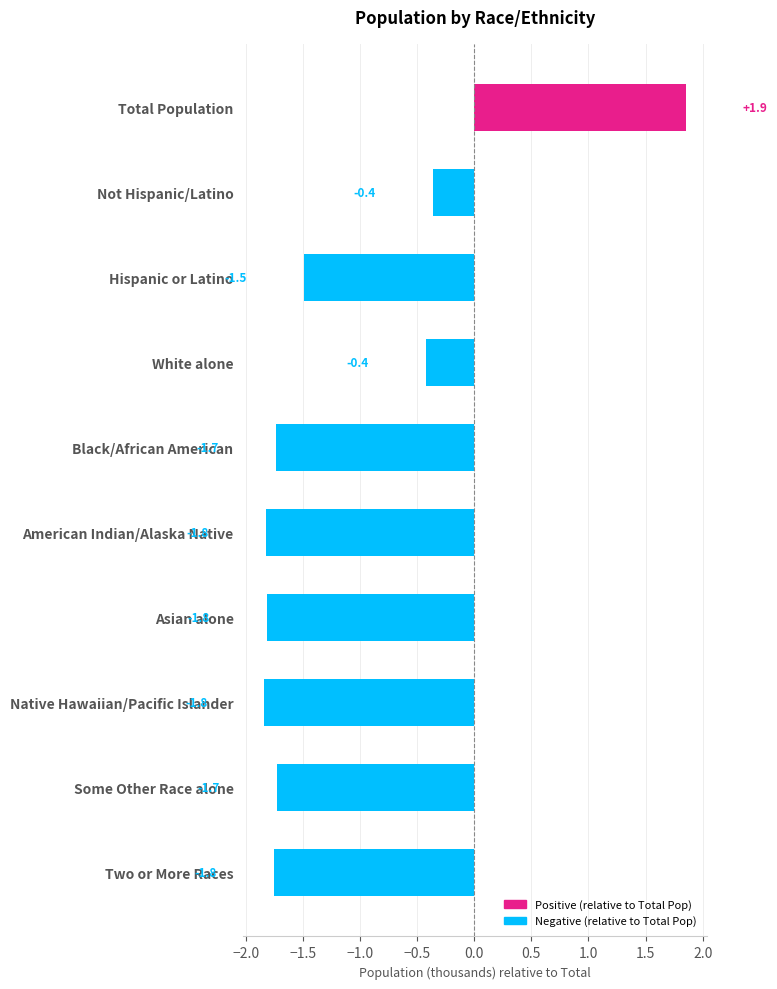

How many data points are less than -1?

7